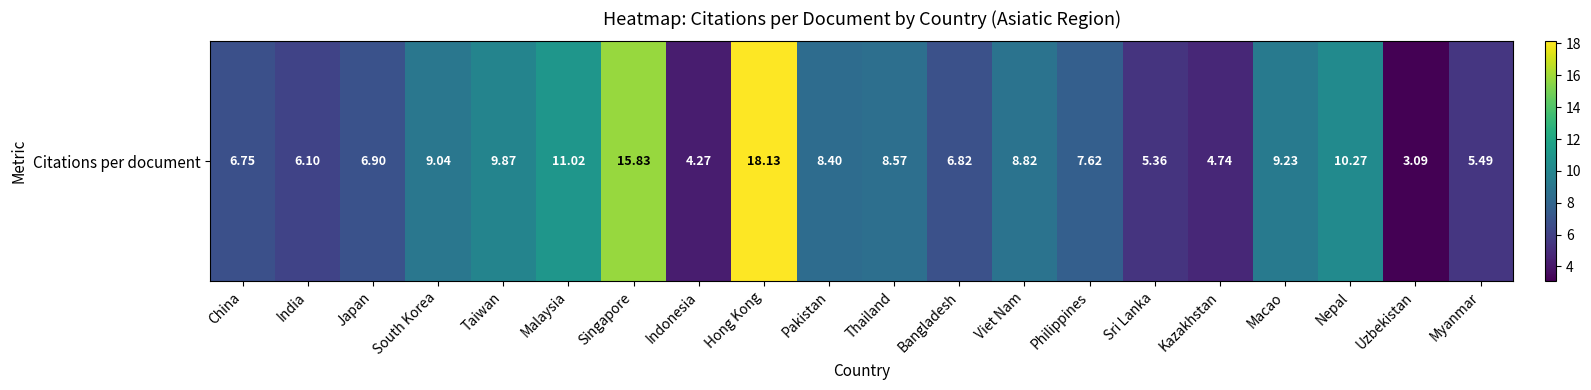

What is the average value?

8.3